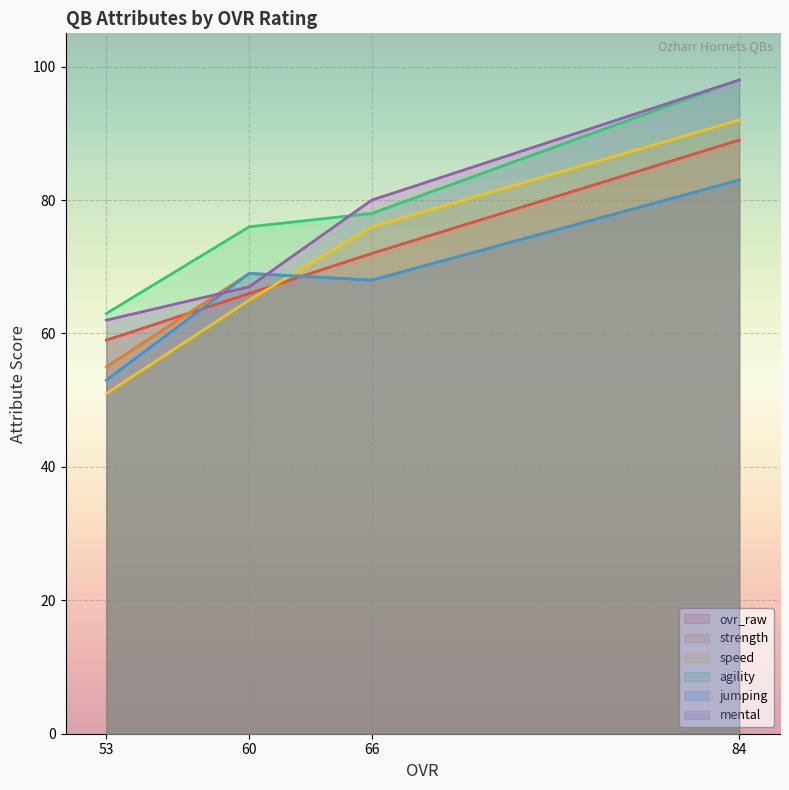

Is it true that ovr_raw equals 66 at 60?

True